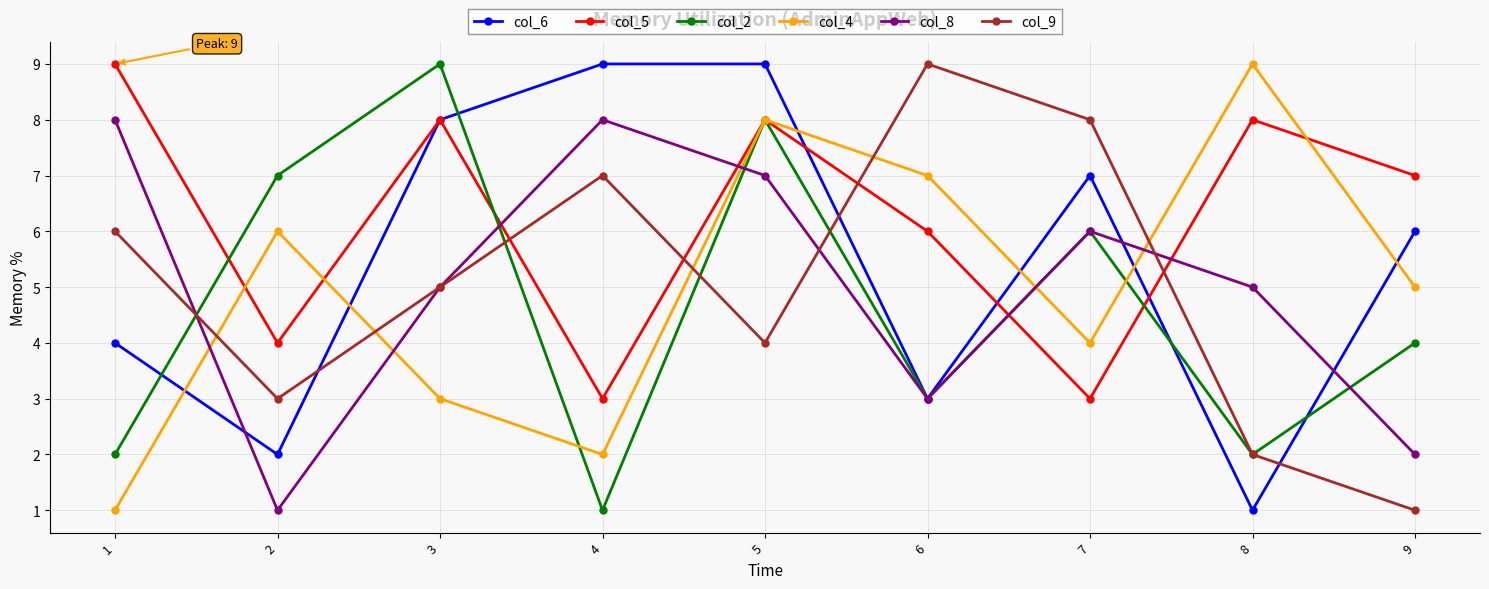

How many lines are shown in the chart?

6